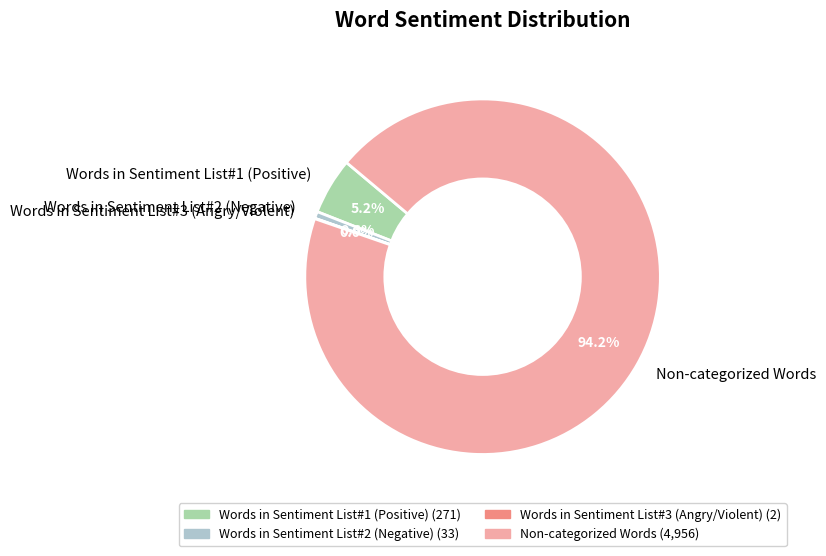

What is the majority slice?

Non-categorized Words